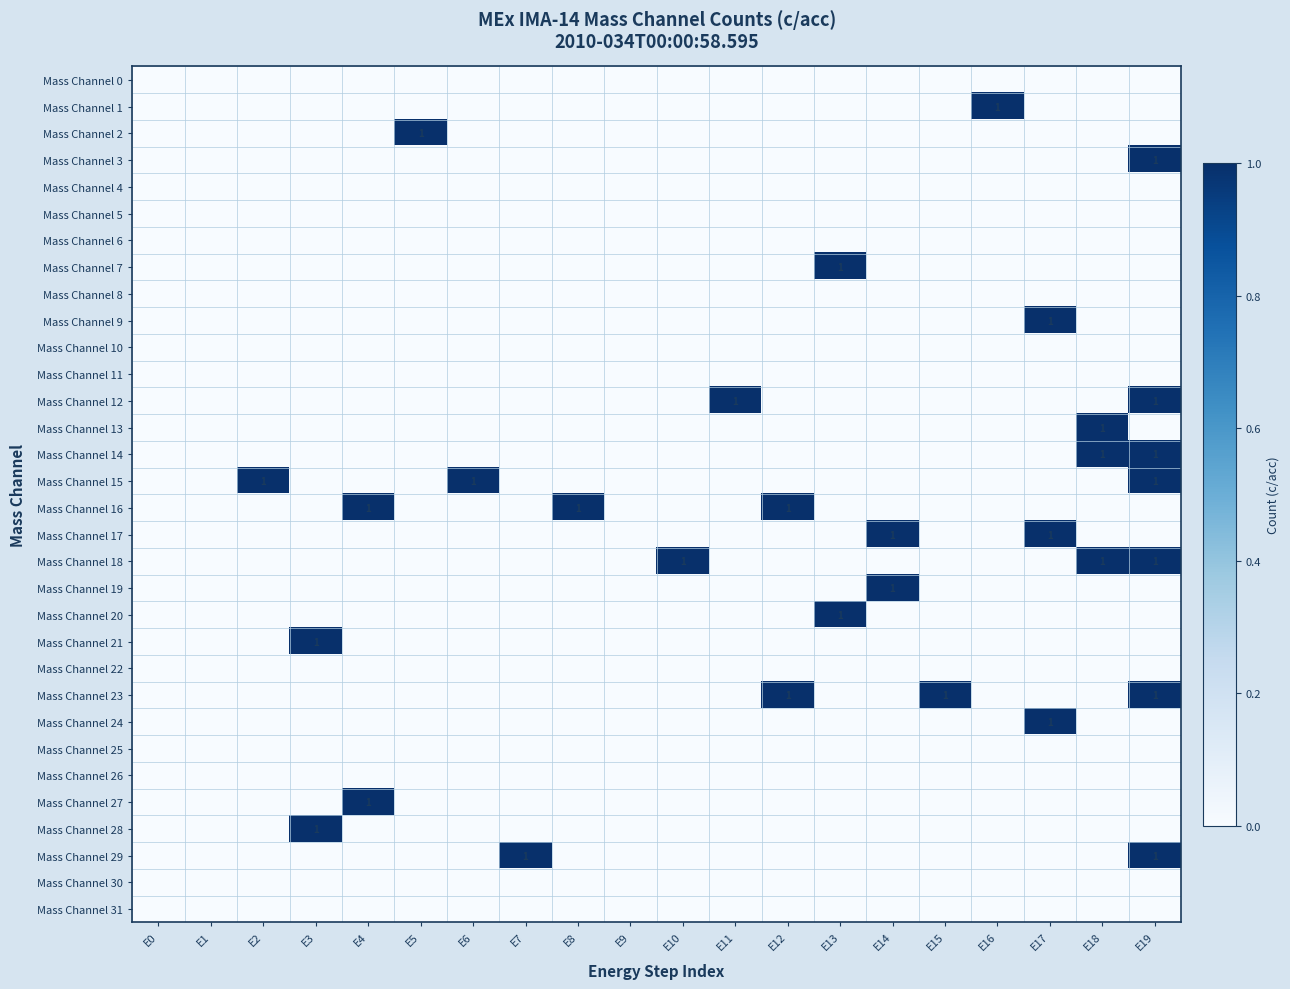

What is the spread (max minus min) of values at E4?

1